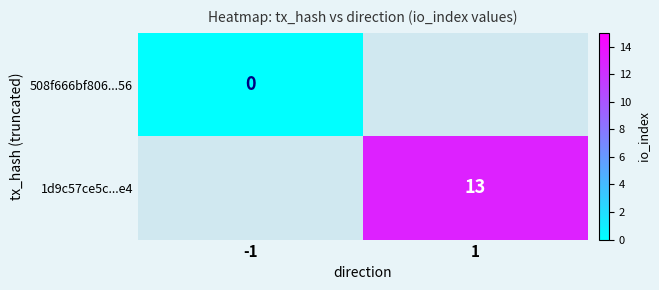

Between -1 and 1, which is larger?

1